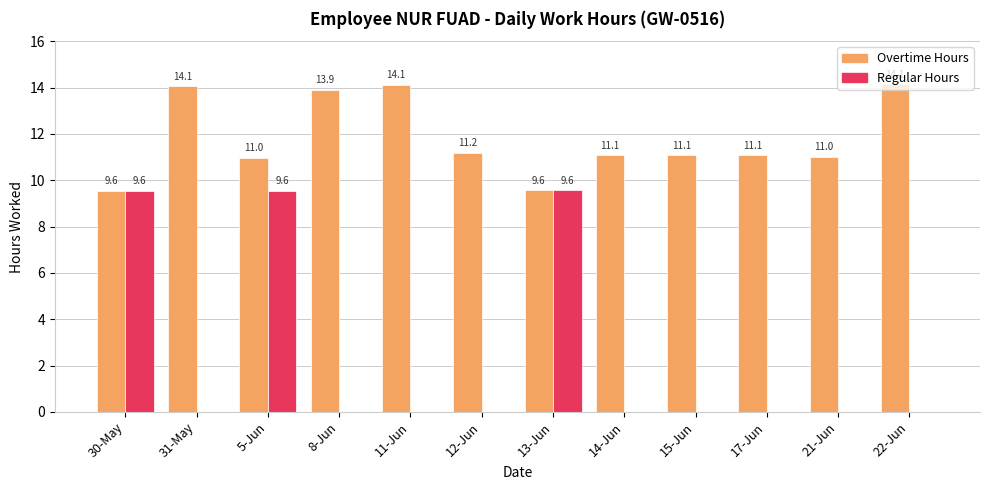

What is the sum of the Overtime Hours values at 8-Jun and 11-Jun?

28.0